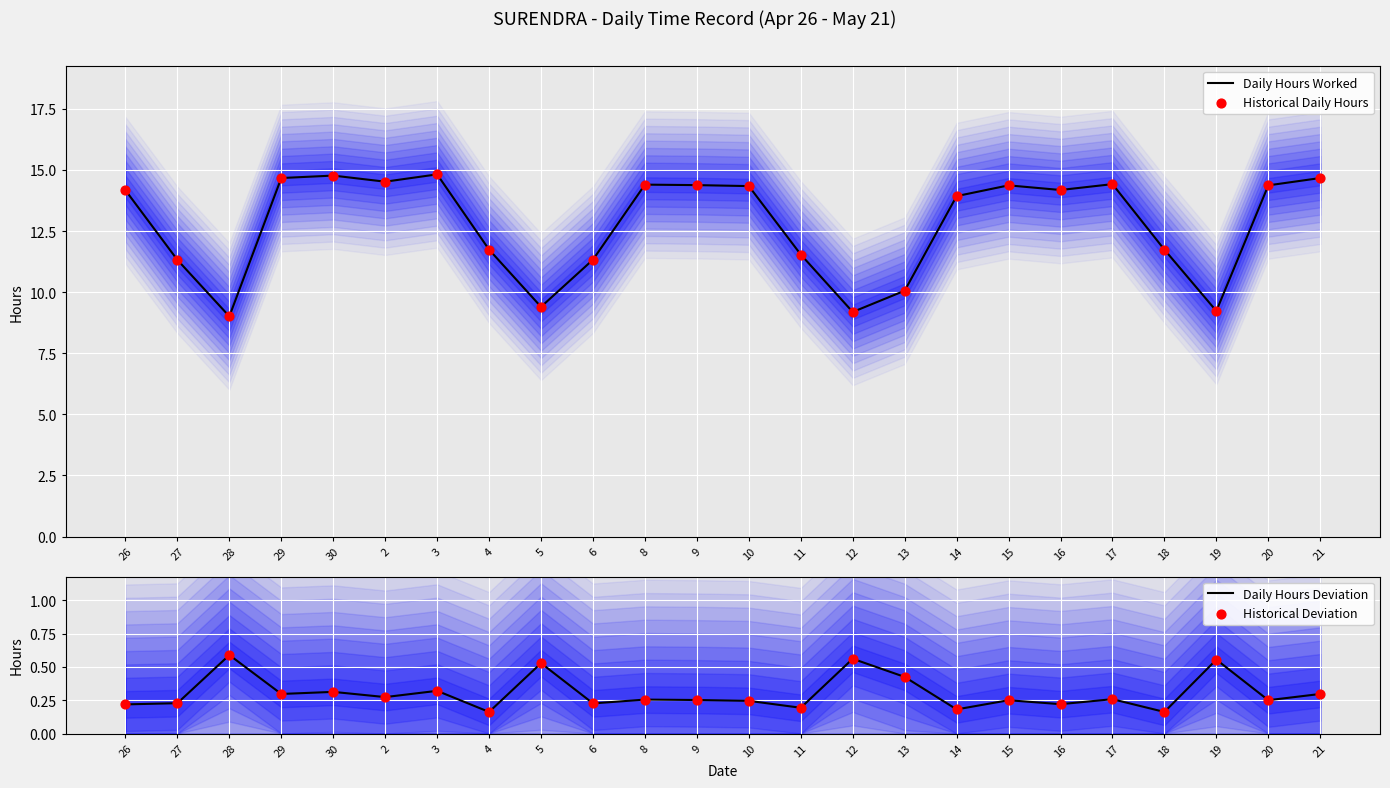

What is the total value across all series at 30?

30.2